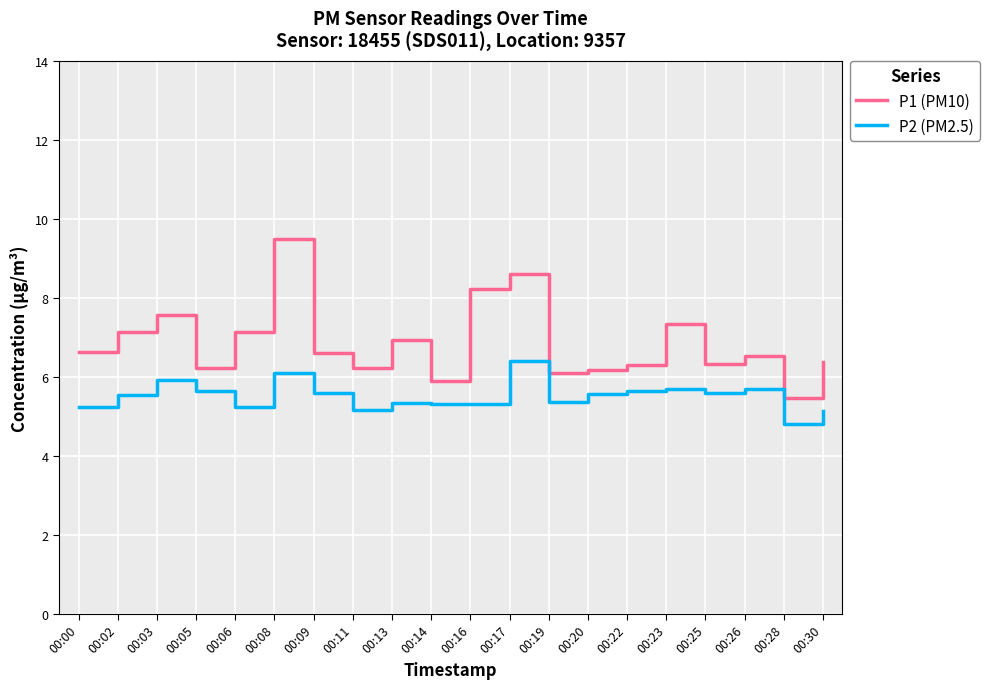

What are all the series names shown in the legend?

P1 (PM10), P2 (PM2.5)